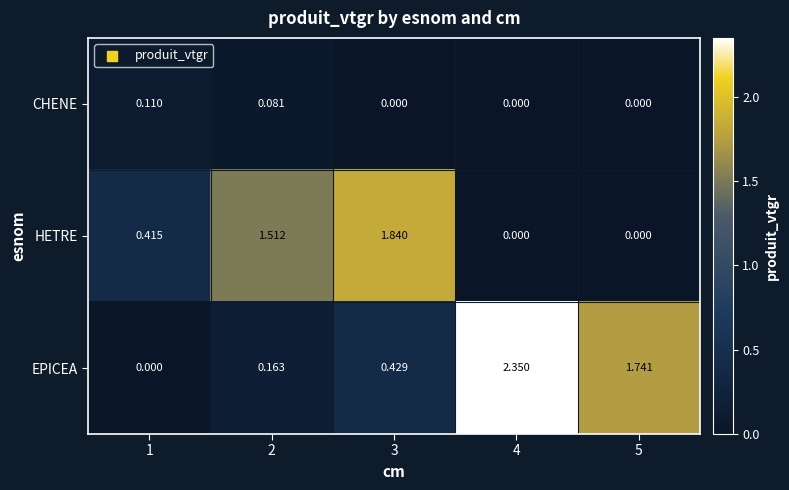

How many categories are shown in the chart?

5